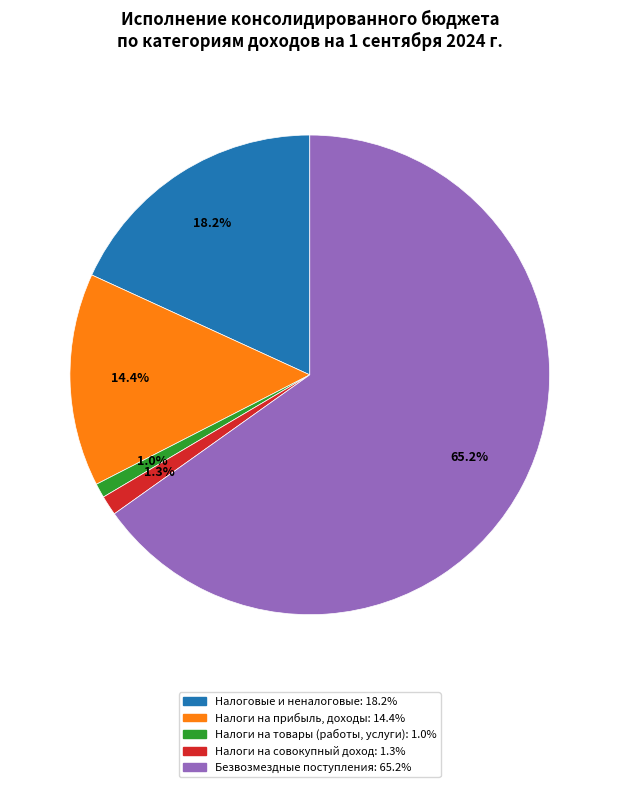

How many segments does this pie chart have?

5